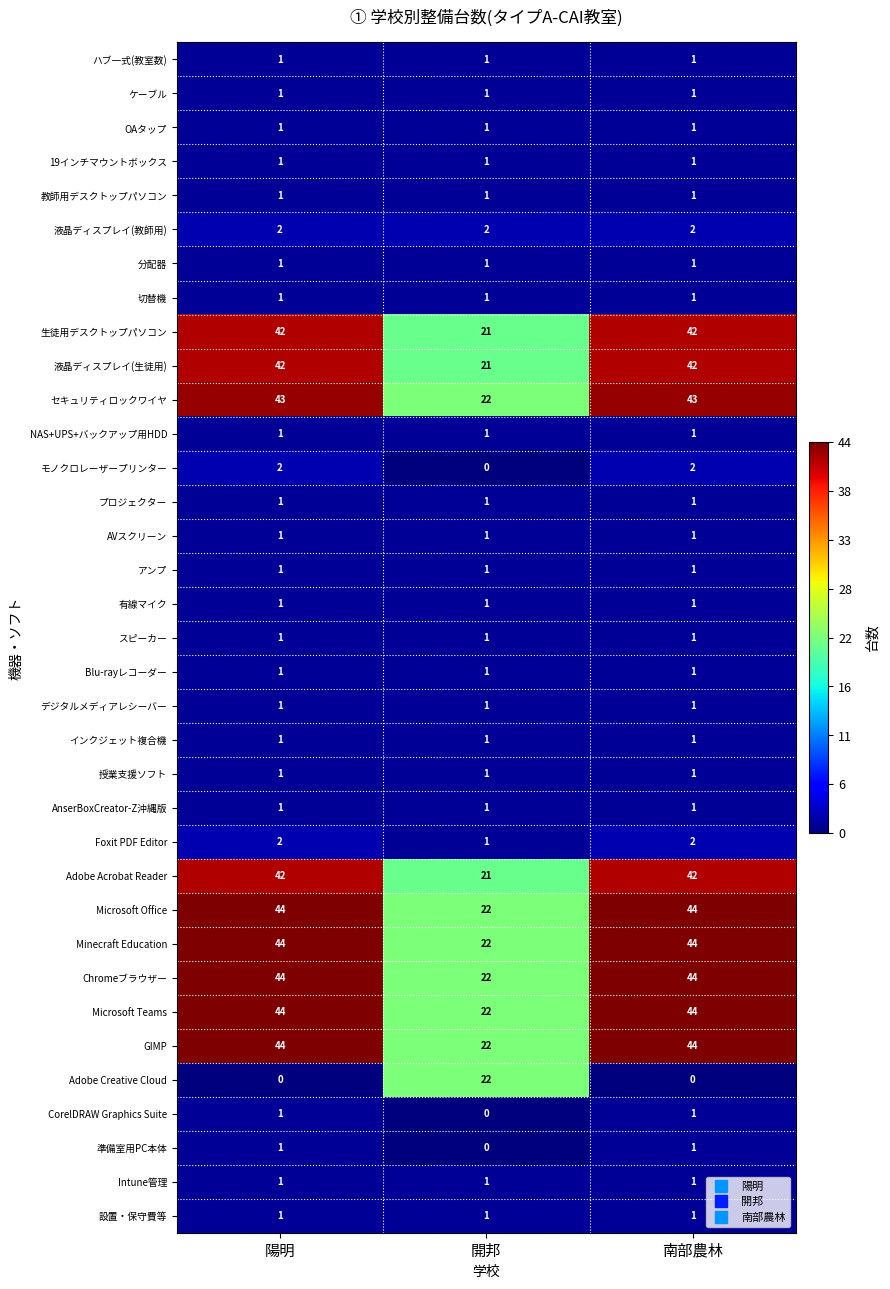

What is the spread (max minus min) of values at 南部農林?

44